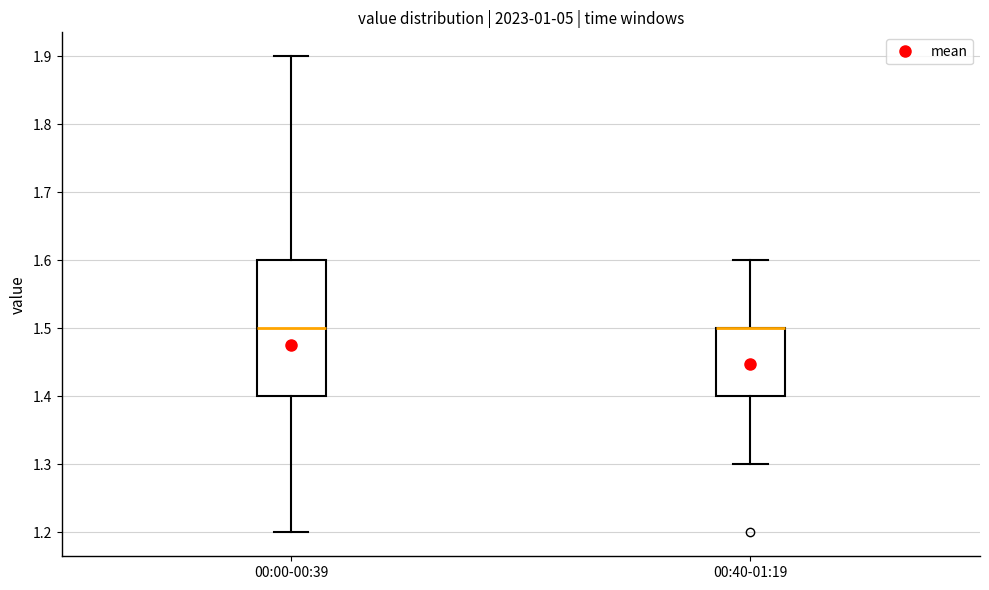

Where does the lower whisker of the box for 00:00-00:39 end on the y-axis? The values are not printed on the chart, so give them approximately, as read against the axis.

1.2